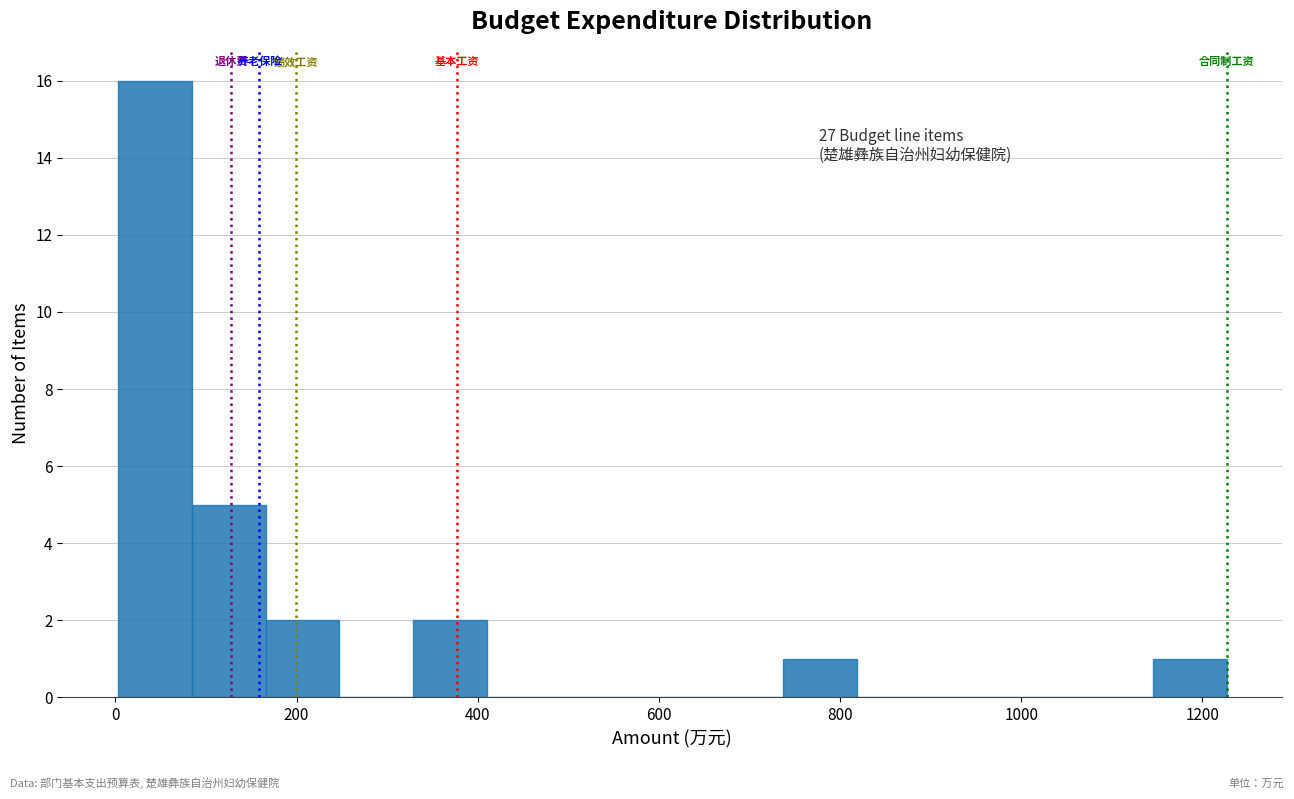

Which range on the x-axis has the tallest bar?

0 to 80